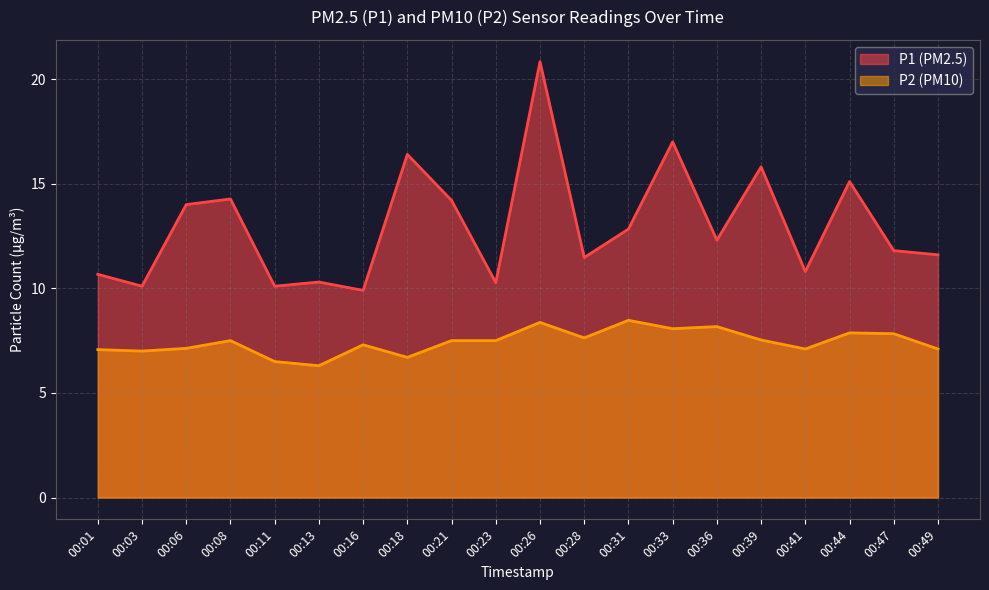

Is it true that P1 equals 16.4 at 00:18?

True